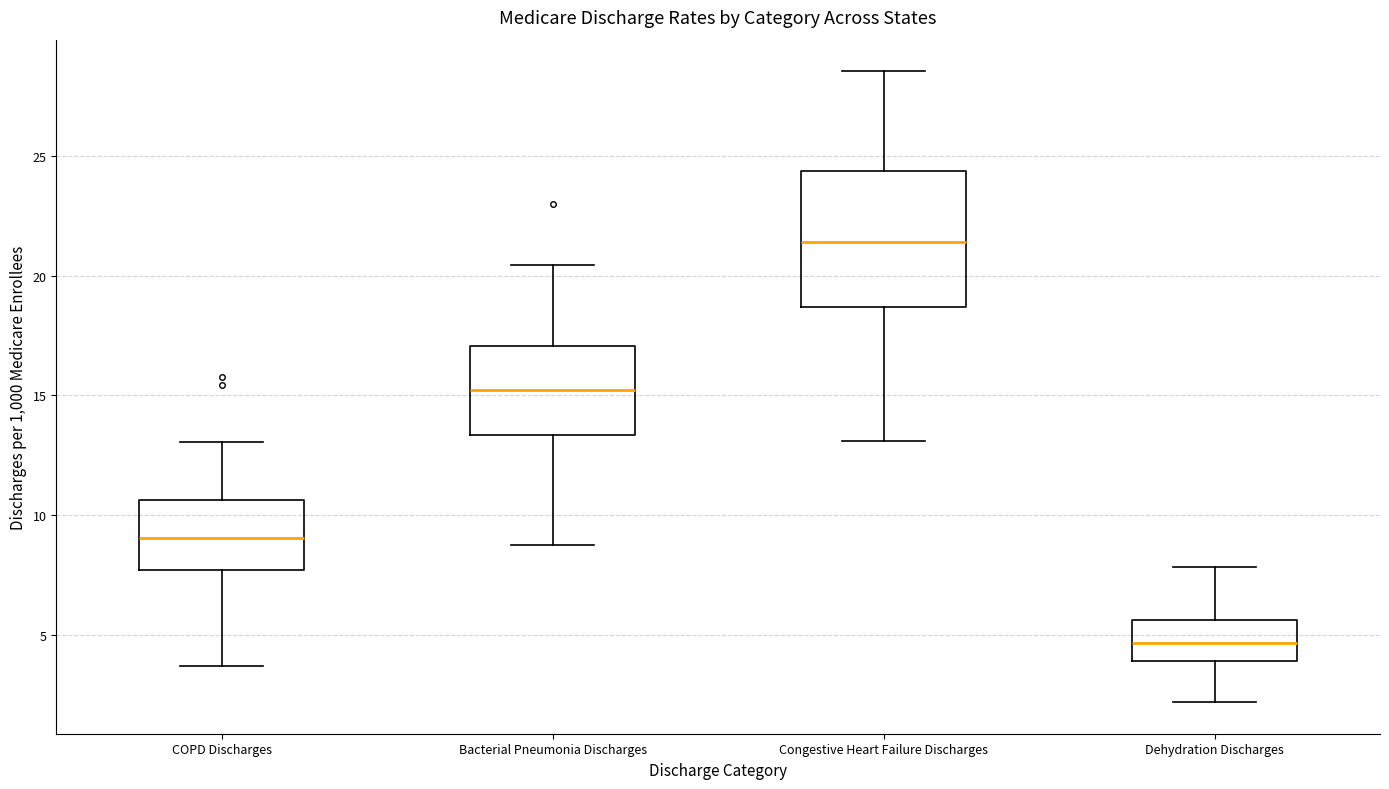

Which box's median line is the highest?

Congestive Heart Failure Discharges